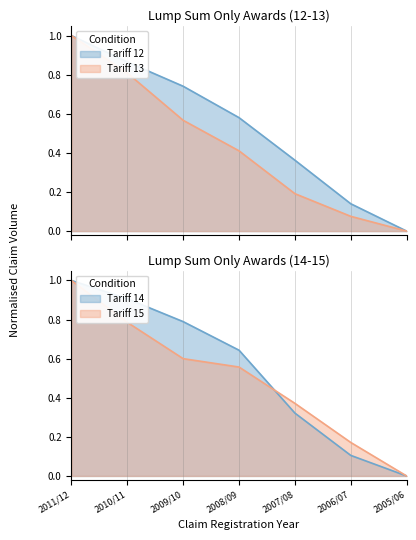

At which category does the chart reach its minimum across all series?

2005/06